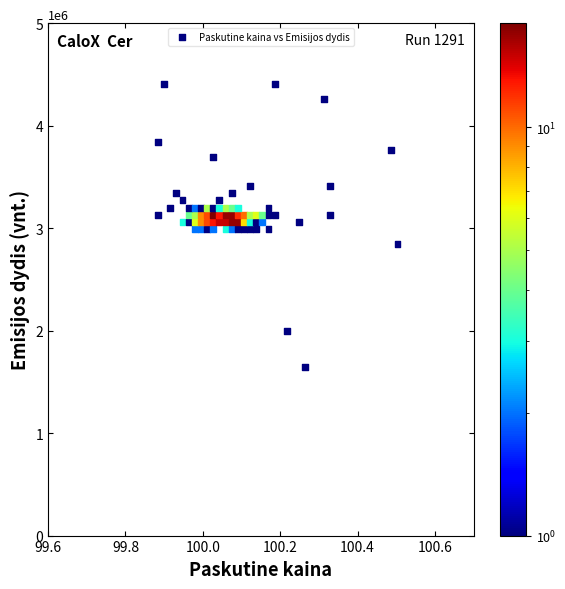

What is the range of Y values (max minus min)?

2762589.5